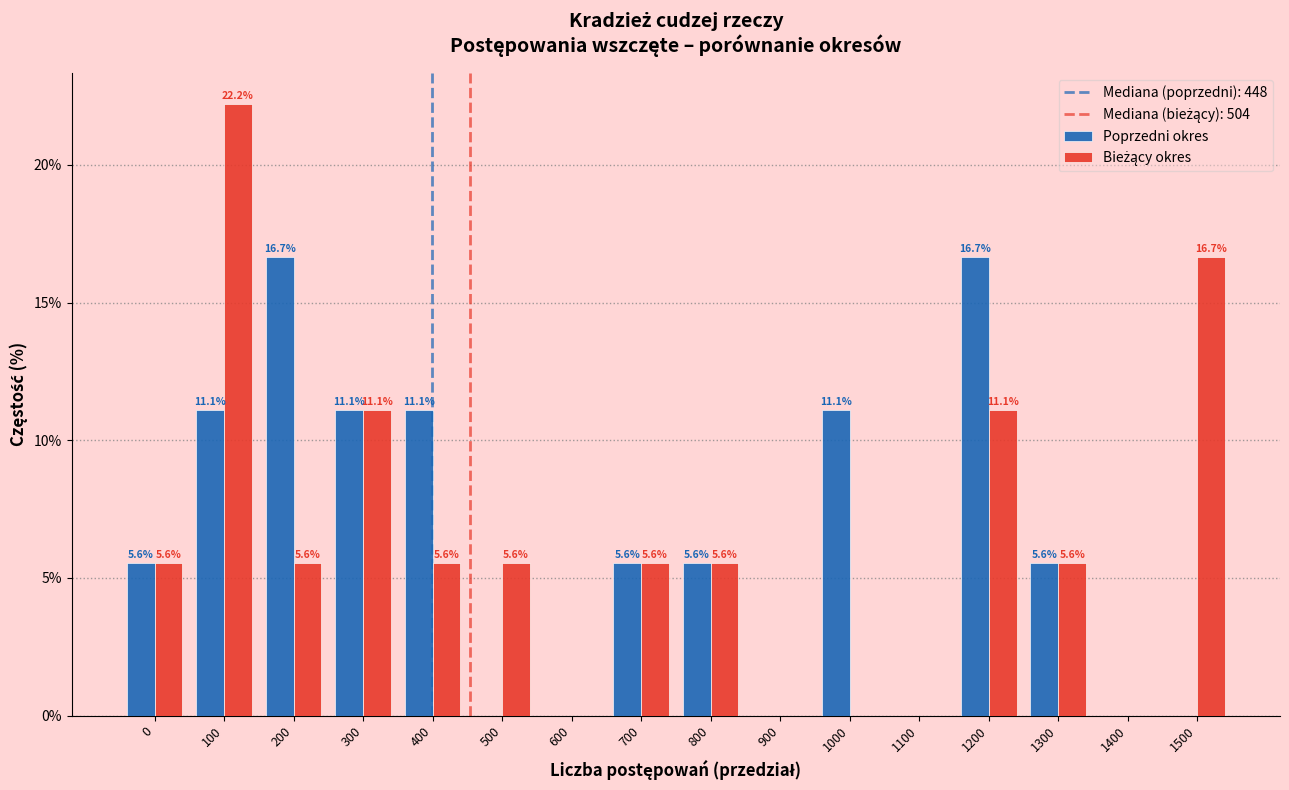

What value does the Poprzedni okres series have at 700?

5.6